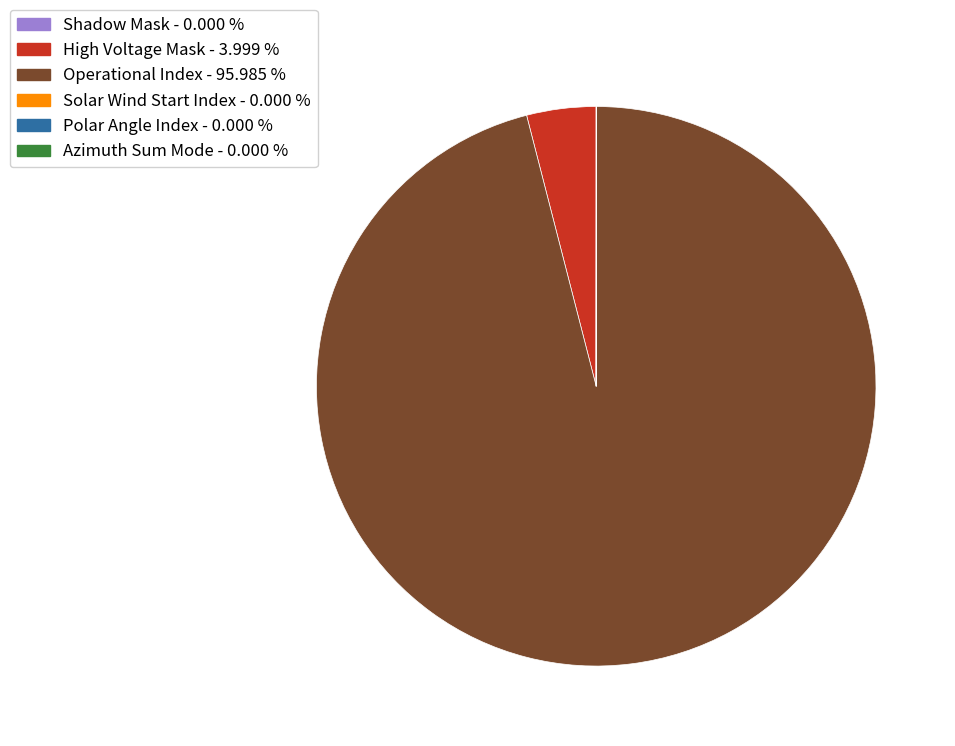

Approximately how many times larger is the value at Operational Index compared to High Voltage Mask?

24.0